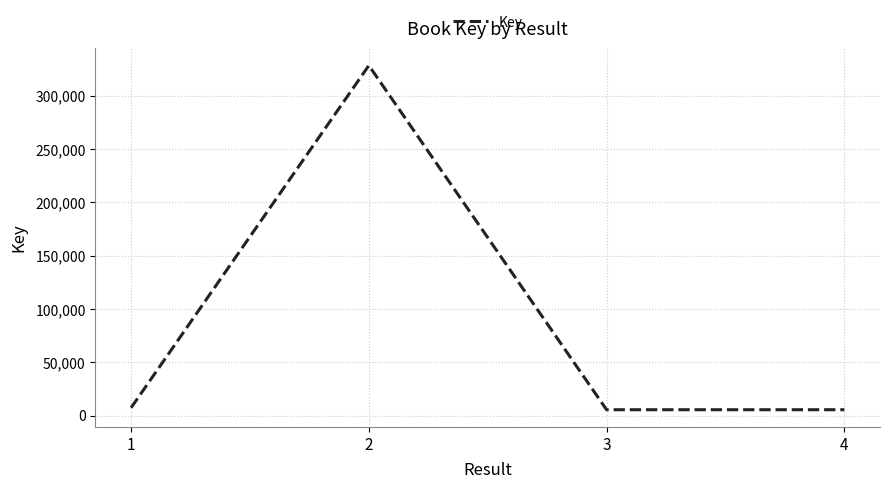

What is the sum of all values?

347142